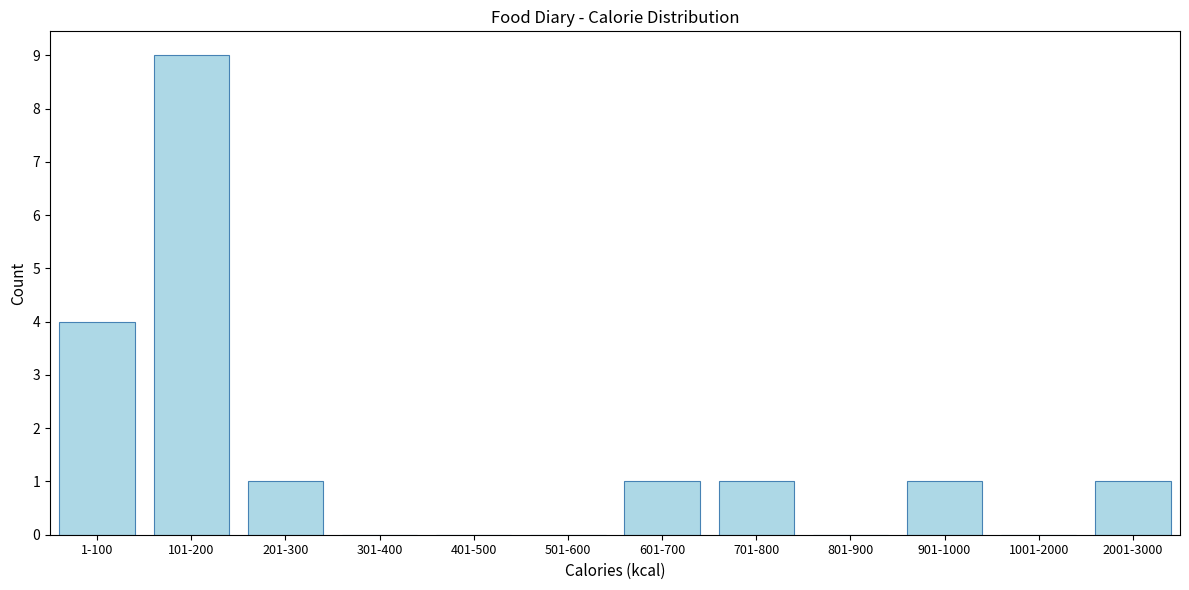

Reading left to right, what are all the values shown in this chart?

1-100=4	101-200=9	201-300=1	301-400=0	401-500=0	501-600=0	601-700=1	701-800=1	801-900=0	901-1000=1	1001-2000=0	2001-3000=1